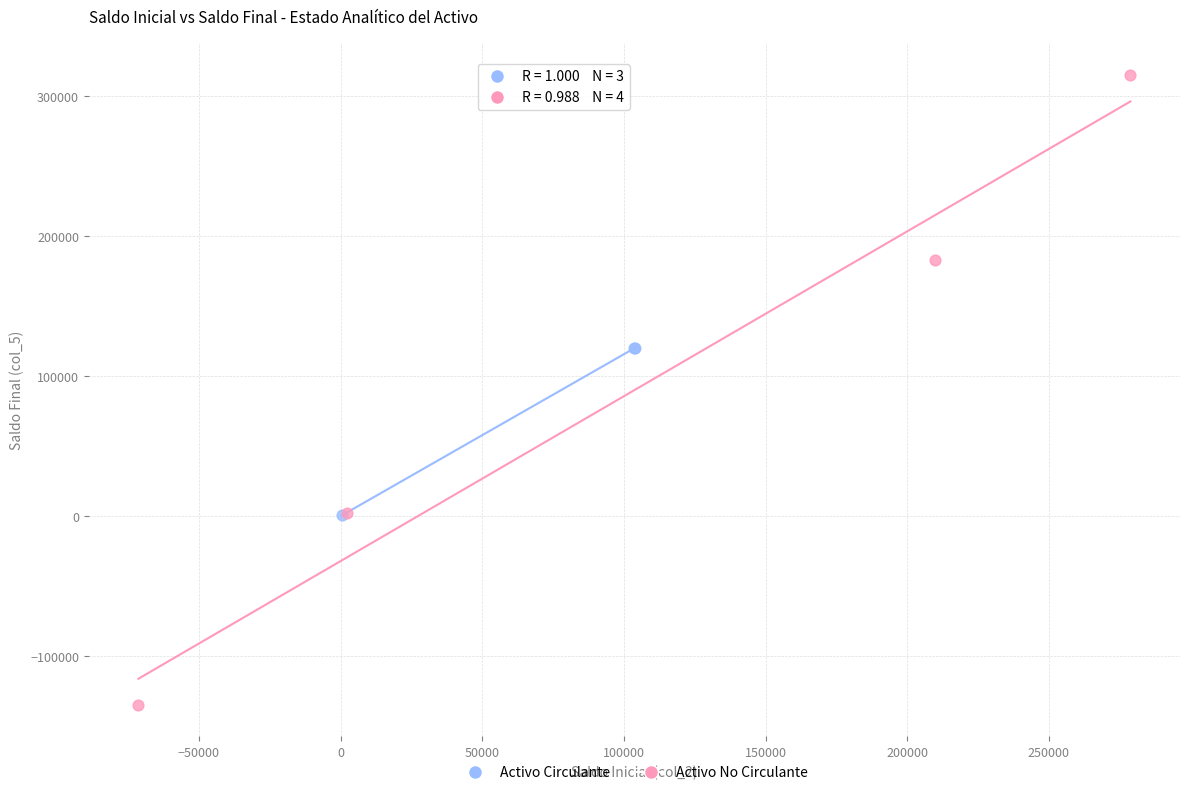

Which series reaches the minimum Y coordinate?

Activo No Circulante